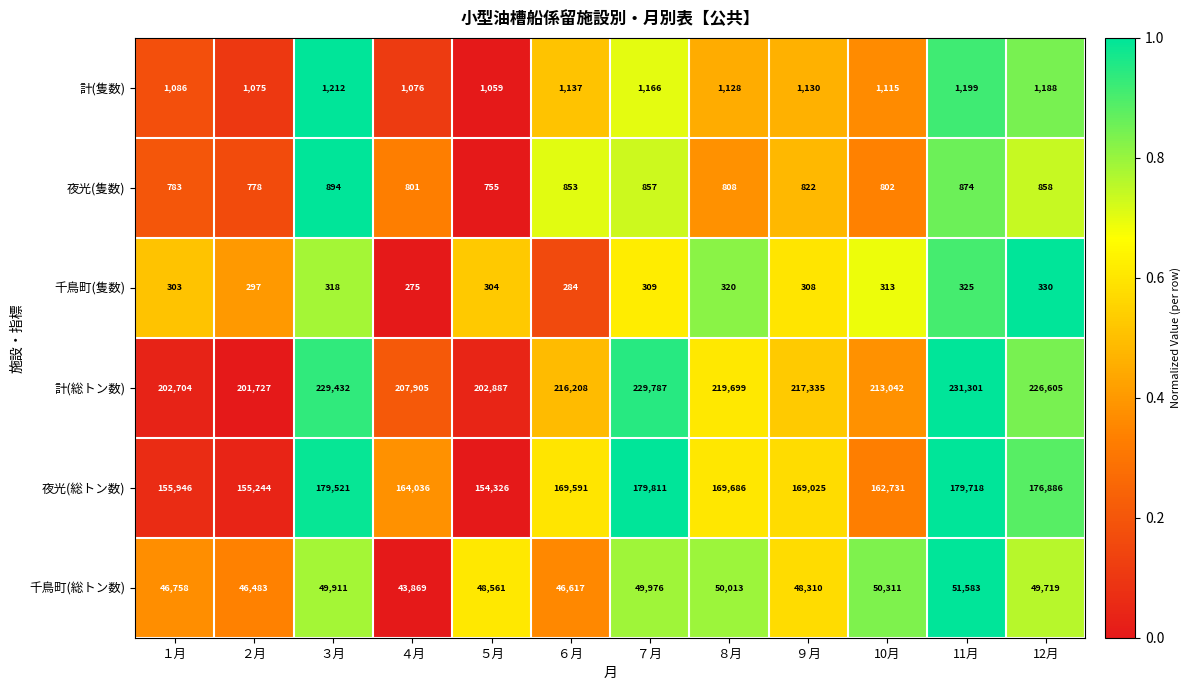

What is the difference between the maximum and minimum values in the 計(総トン数) series?

29574